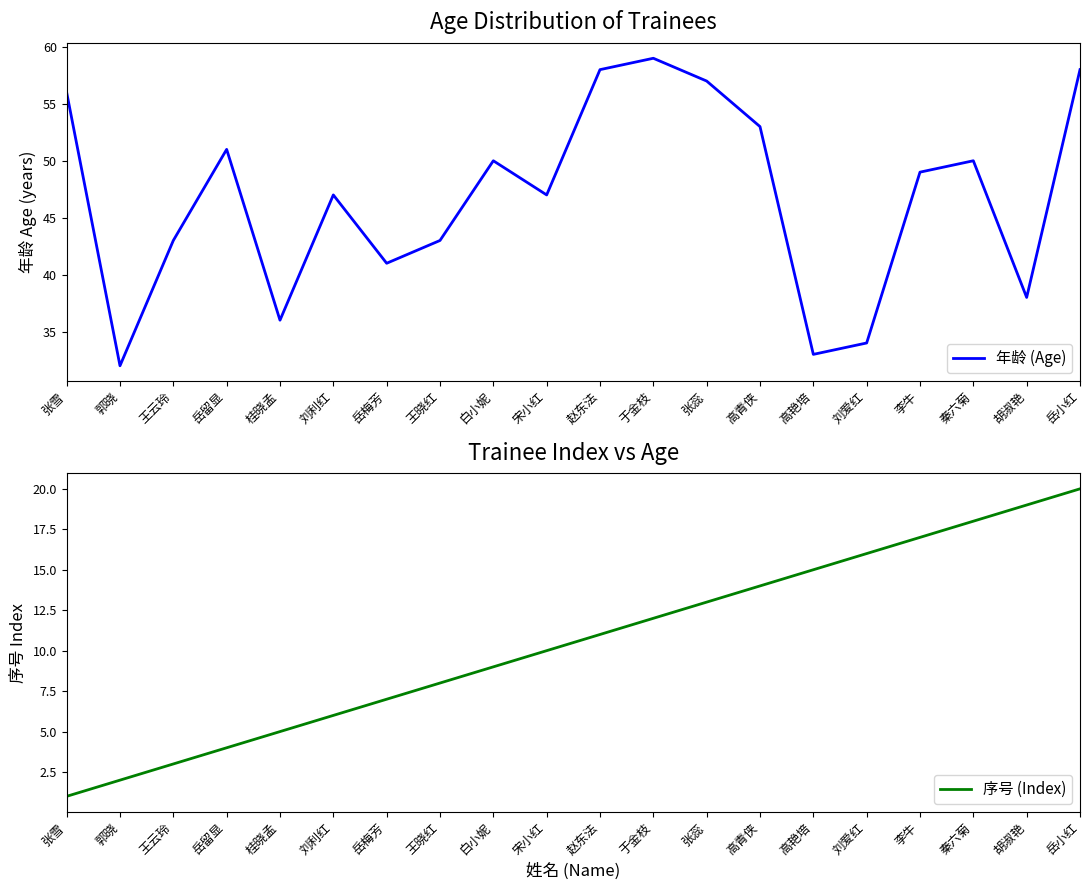

At which label is 年龄 (Age) closest to 45?

王云玲